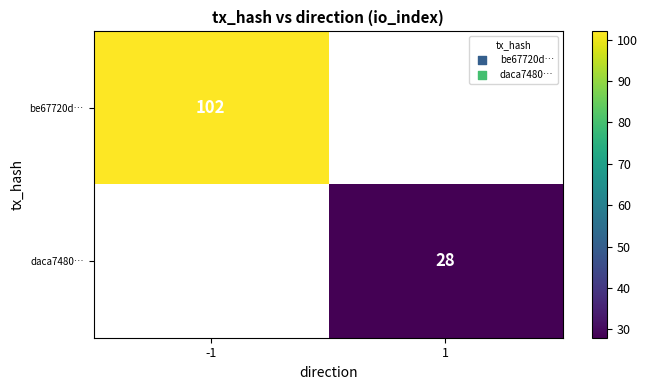

Between 1 and -1, which is larger?

-1